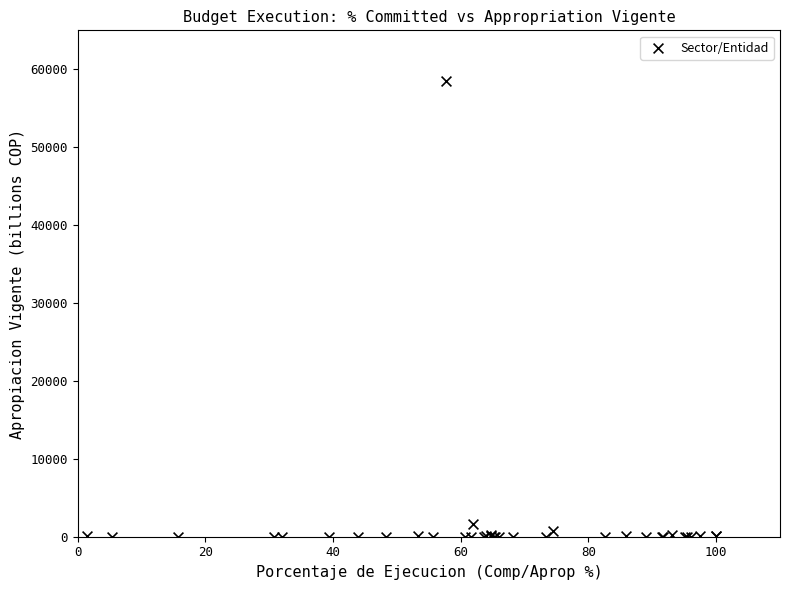

What Y value in the scatter plot is closest to 29274?

1672.9